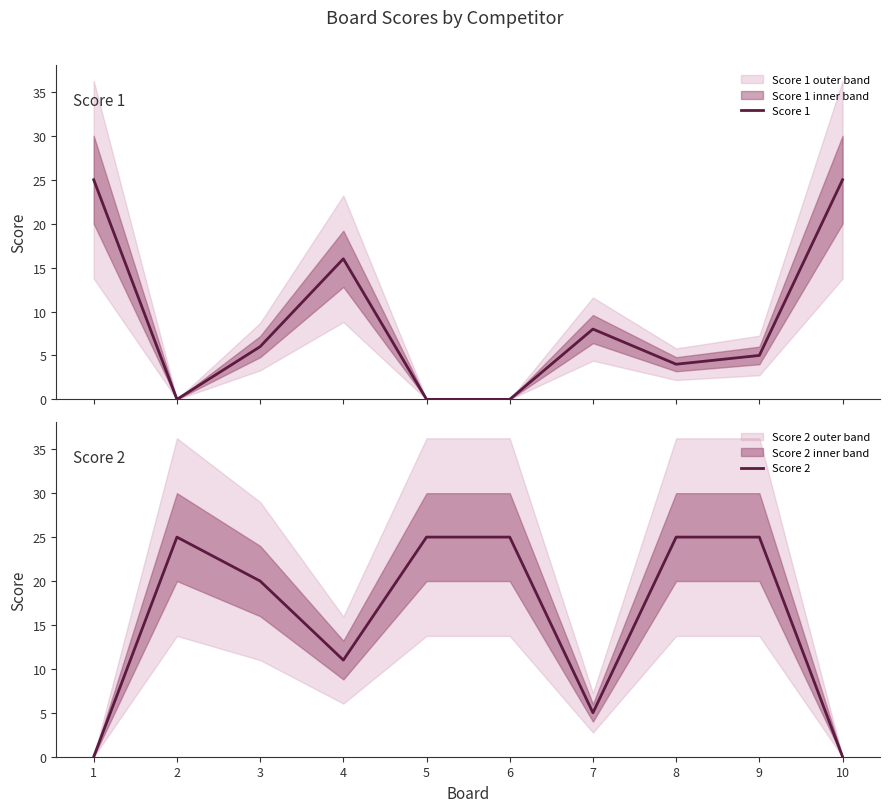

How many lines are shown in the chart?

2